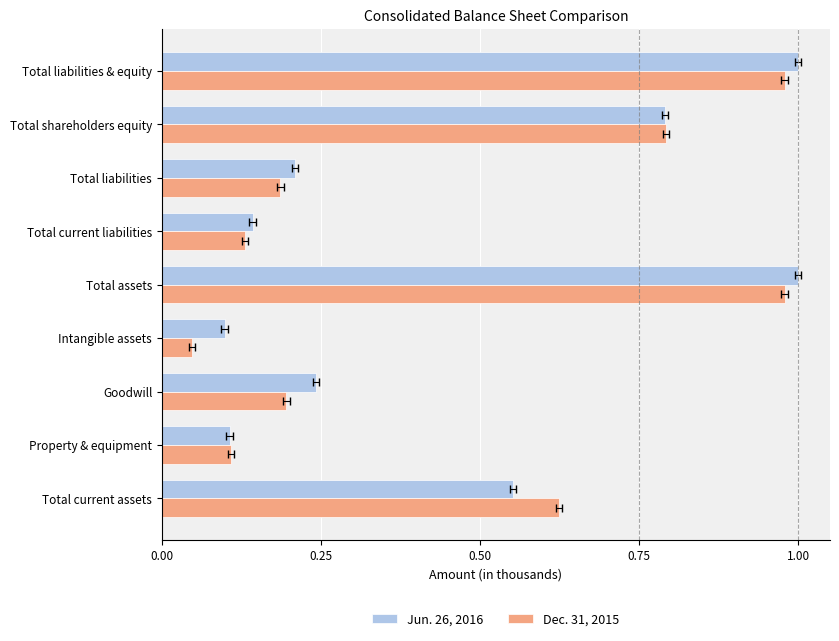

What is the total value across all series at Total assets?

2.0